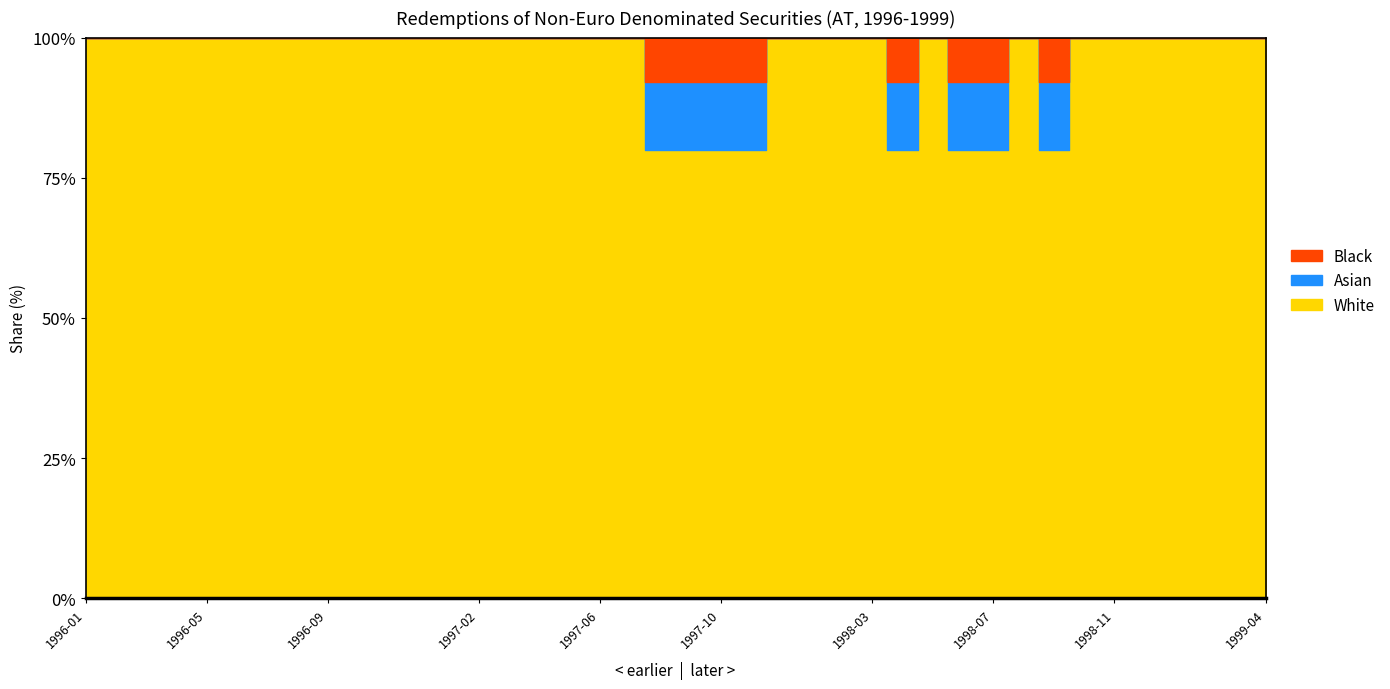

How many lines are shown in the chart?

1